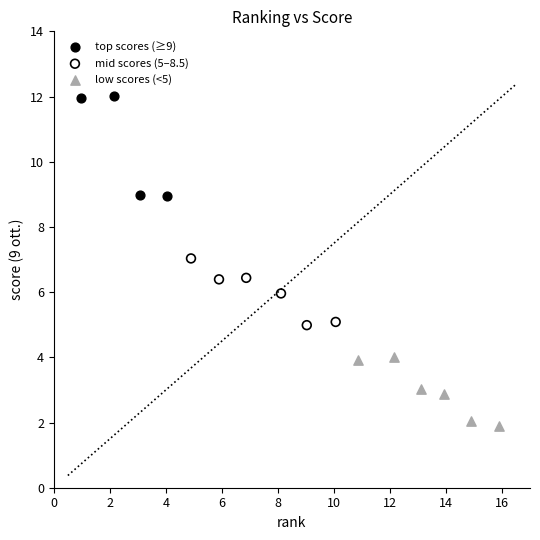

Which series has the largest Y range (max minus min)?

top scores (≥9)